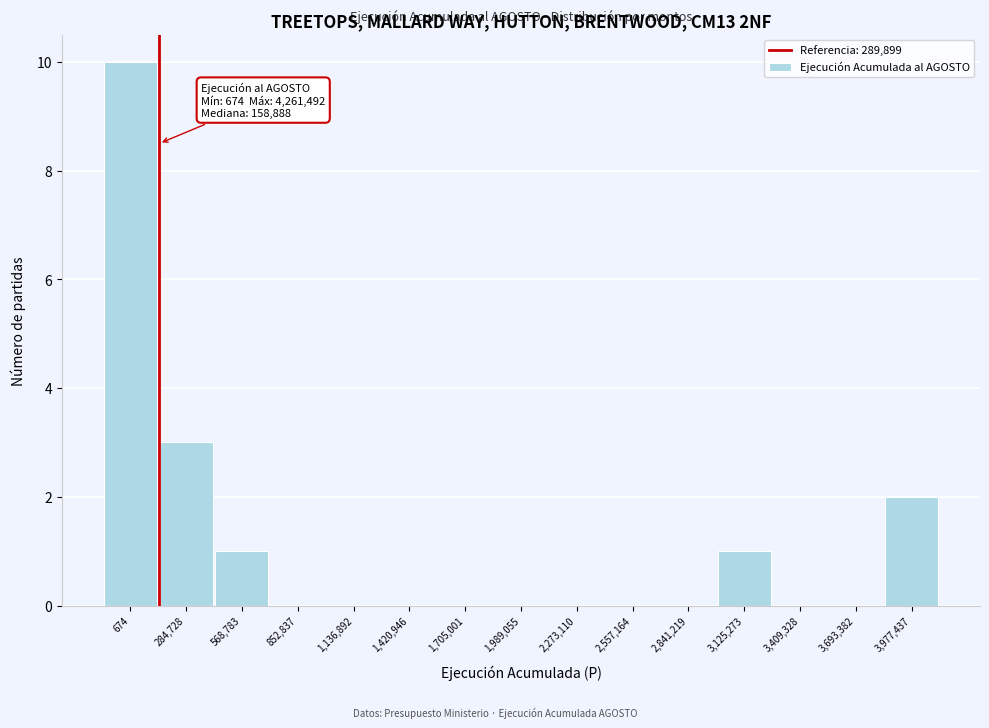

Reading left to right, what are all the values shown in this chart?

674=10	284,728=3	568,783=1	852,837=0	1,136,892=0	1,420,946=0	1,705,001=0	1,989,055=0	2,273,110=0	2,557,164=0	2,841,219=0	3,125,273=1	3,409,328=0	3,693,382=0	3,977,437=2